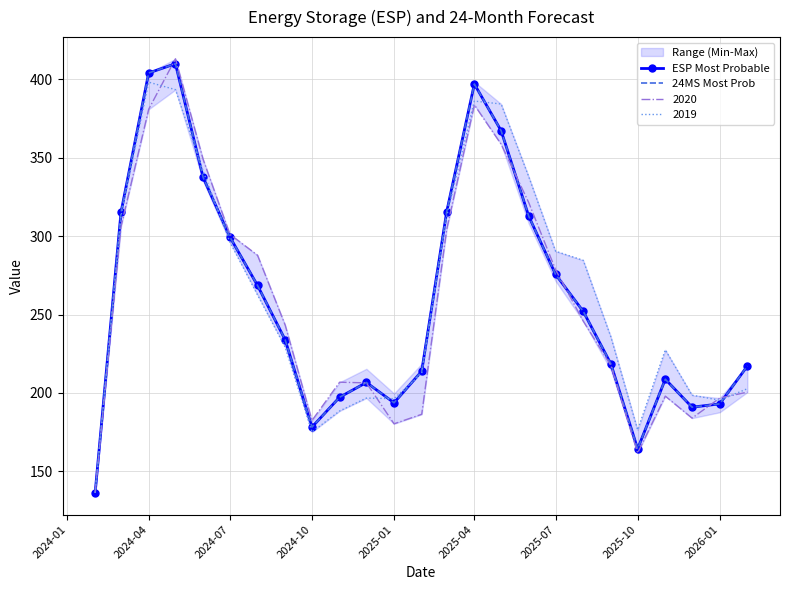

What is the maximum value for 2020?

412.9